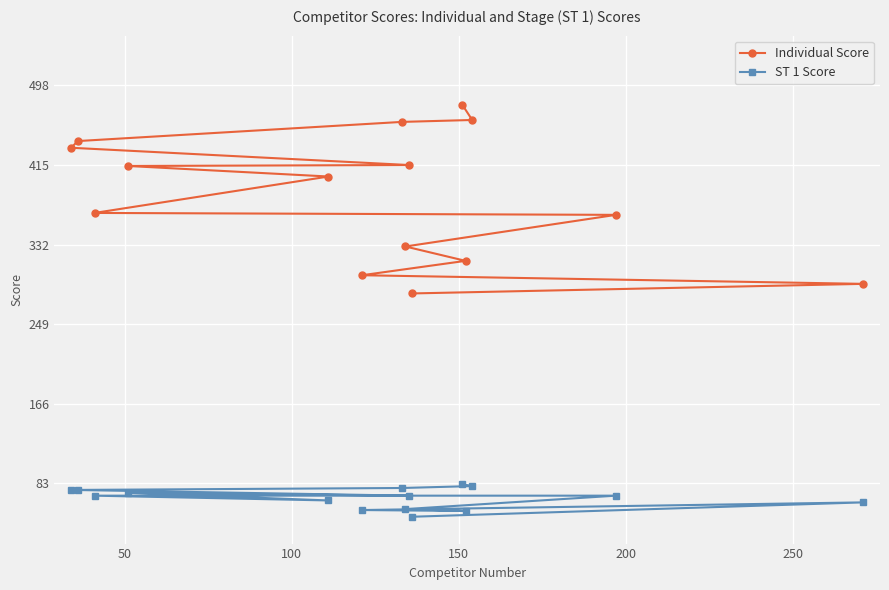

What is the greatest value displayed?

478